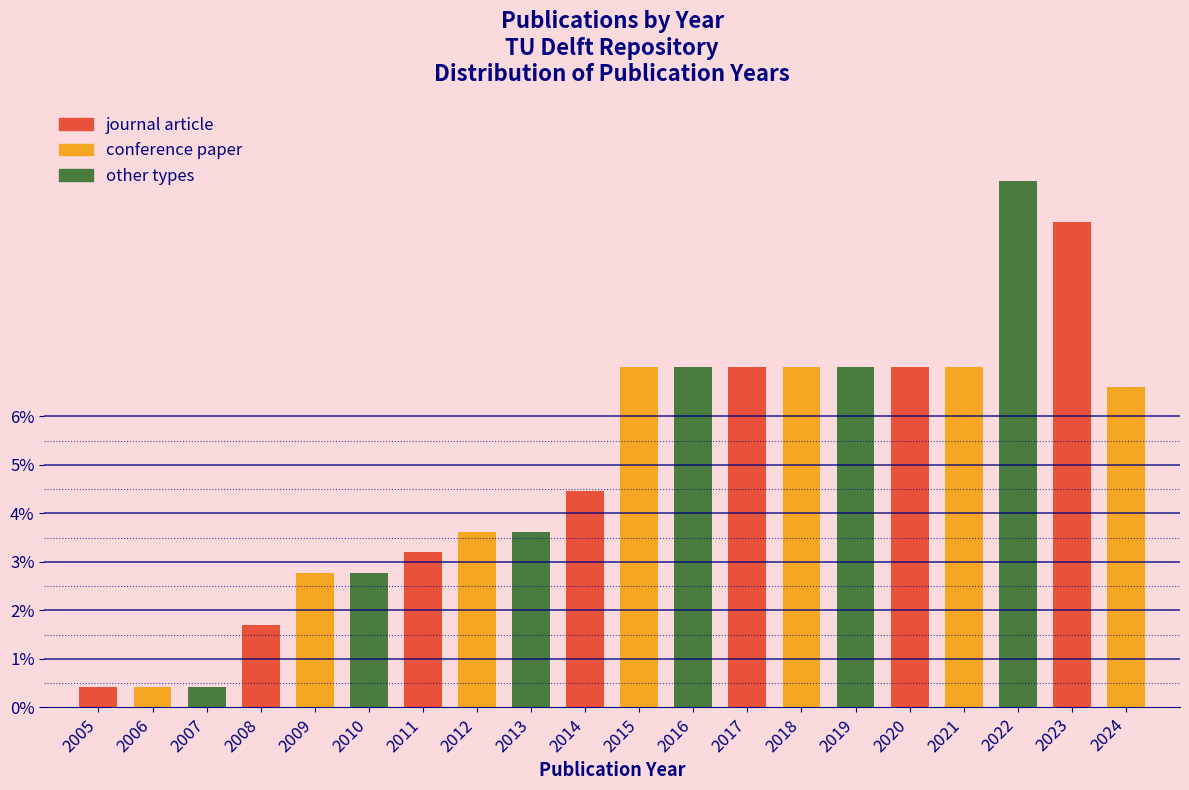

Reading left to right, transcribe all the data shown in this chart.

0.4	0.4	0.4	1.7	2.8	2.8	3.2	3.6	3.6	4.5	7.0	7.0	7.0	7.0	7.0	7.0	7.0	10.9	10.0	6.6